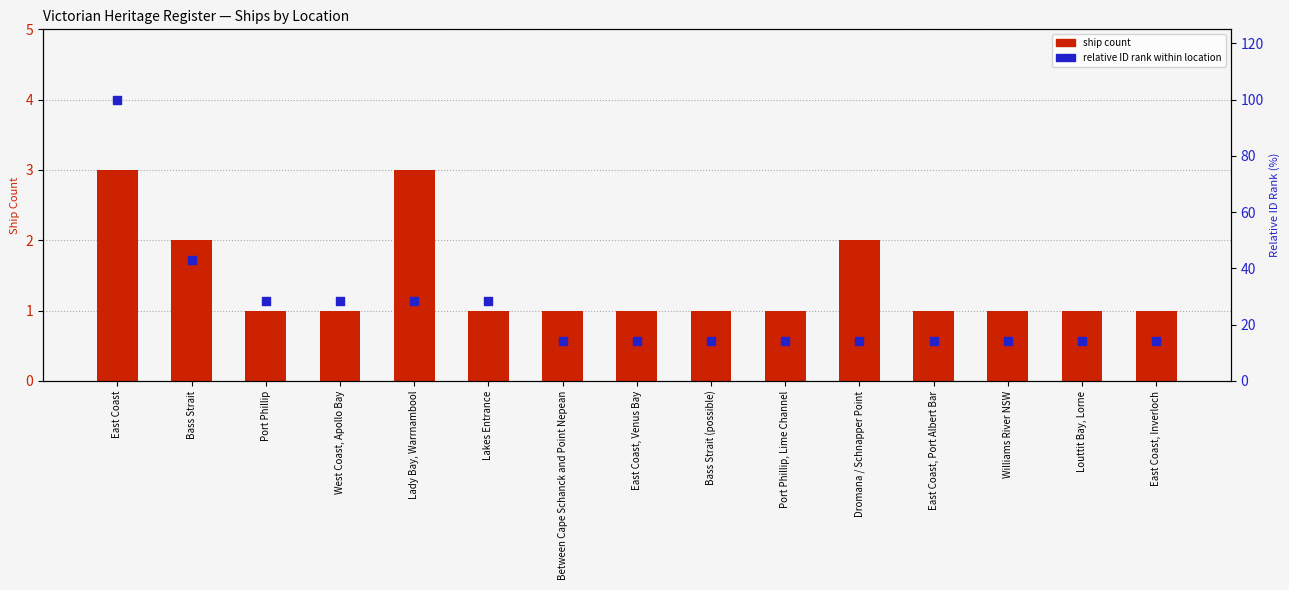

At how many categories does at least one series exceed 11?

15